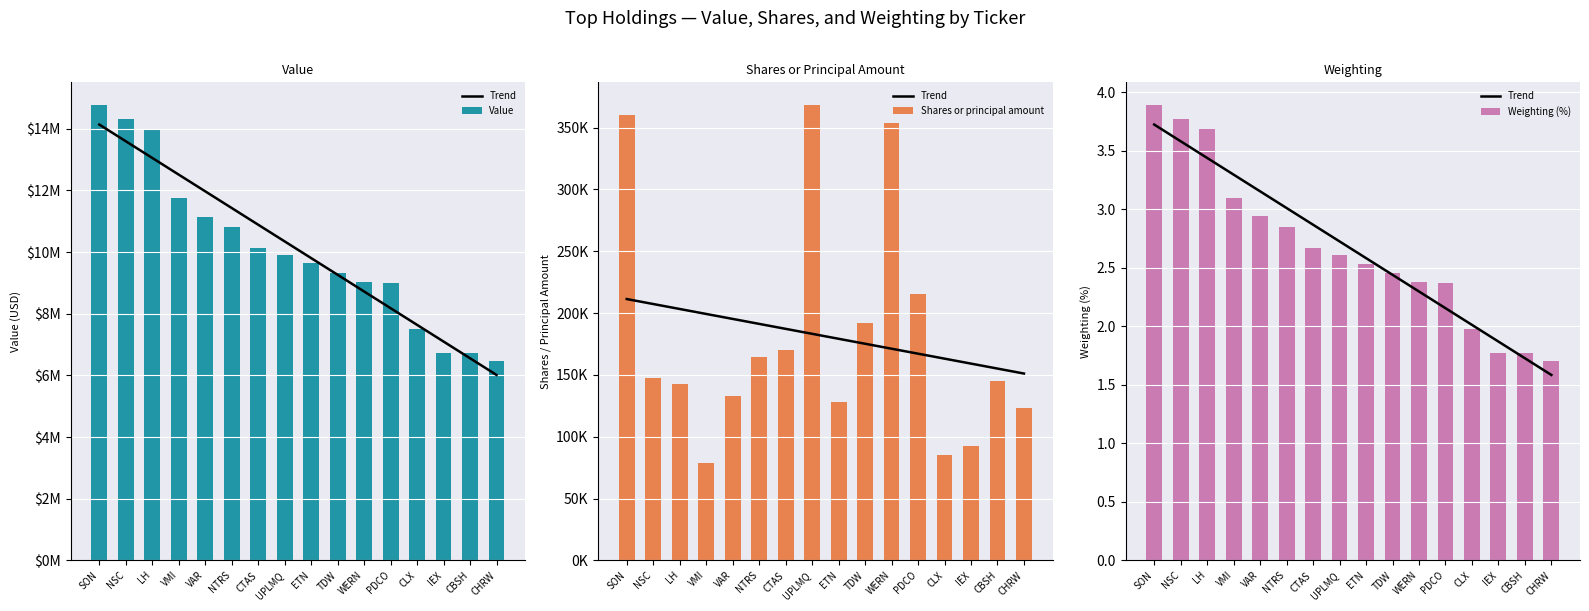

What position from the right is WERN?

6